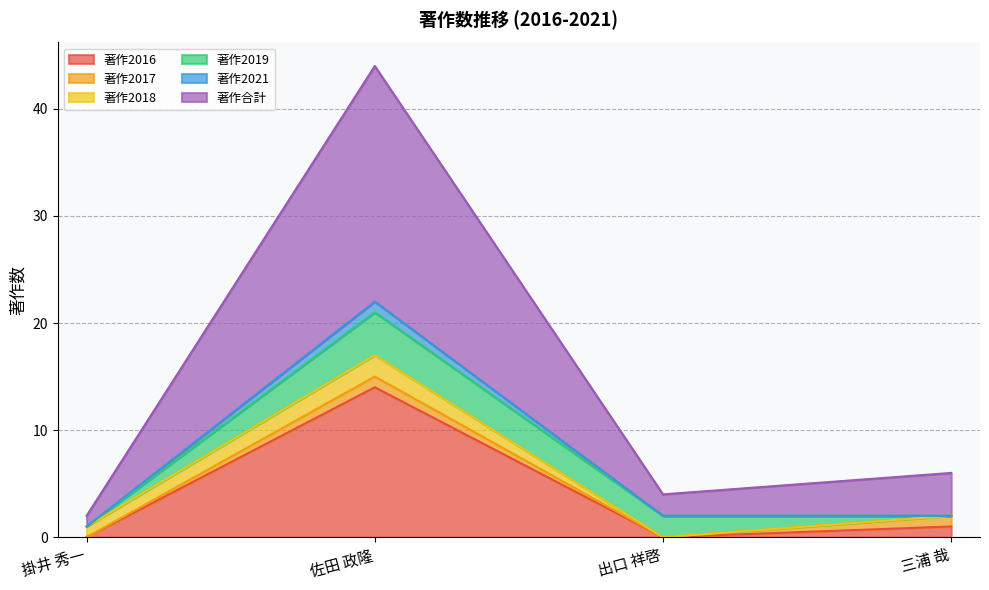

What is the highest value of the 著作2016 series?

14